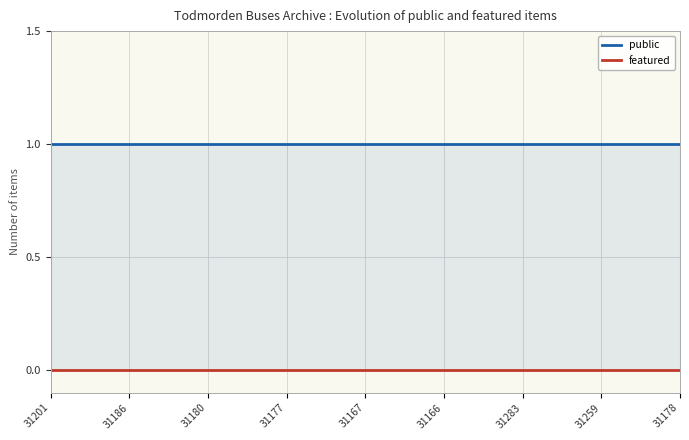

True or false: featured and public cross at least once.

False